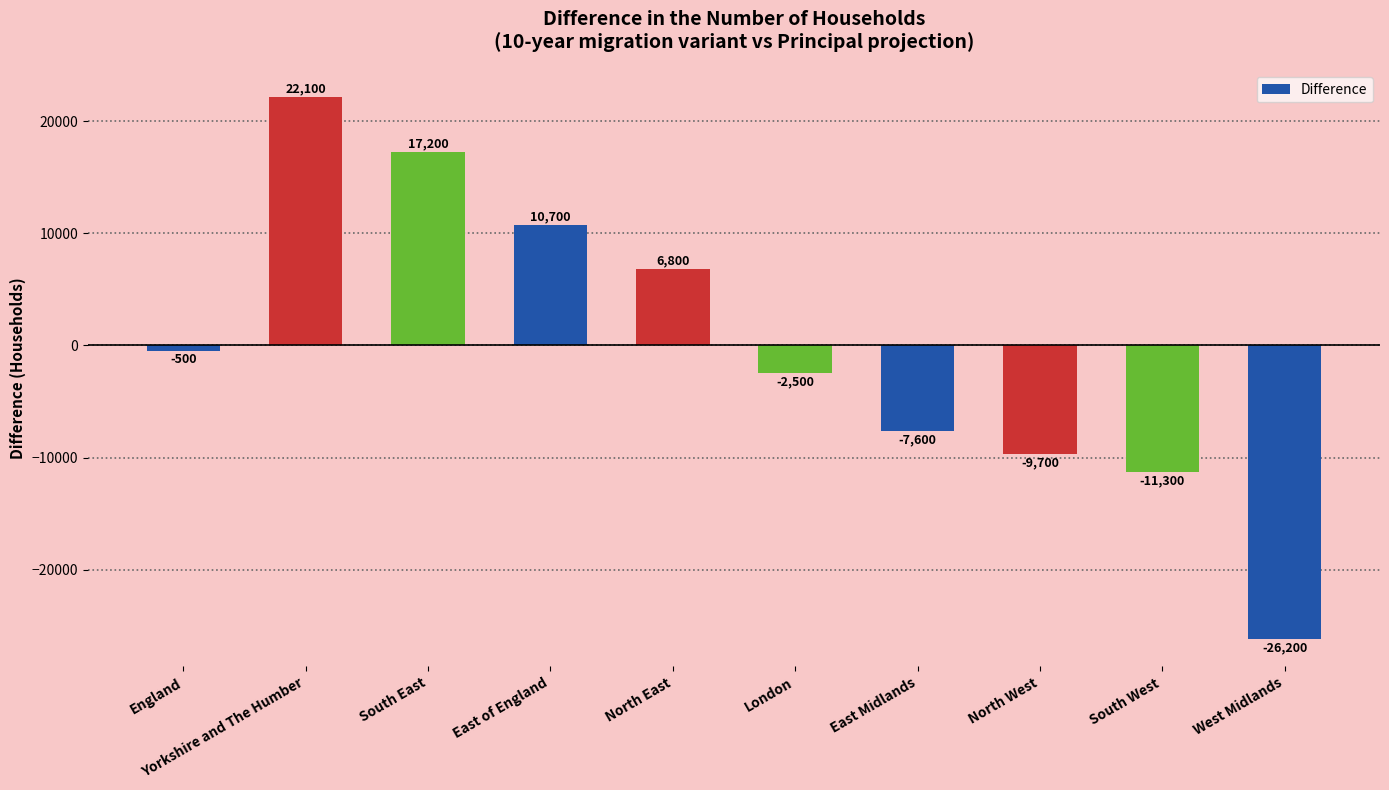

Where does the data first go above -500?

Yorkshire and The Humber